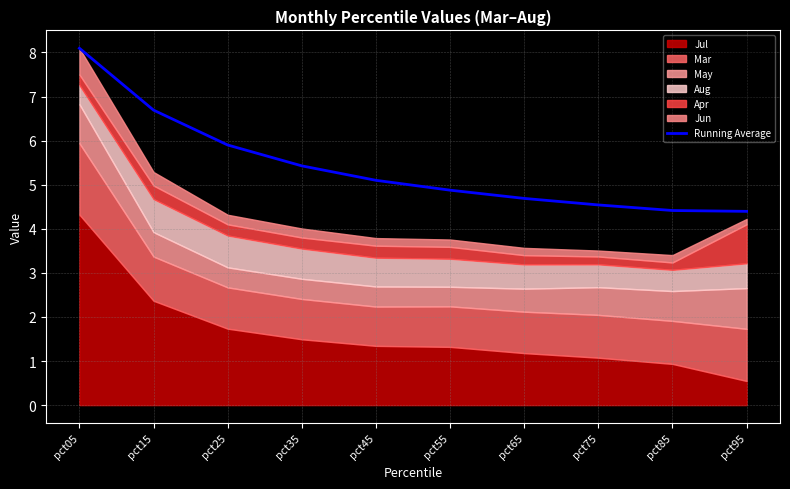

Rank the categories by value from highest to lowest.

pct05, pct15, pct25, pct35, pct45, pct55, pct65, pct75, pct85, pct95